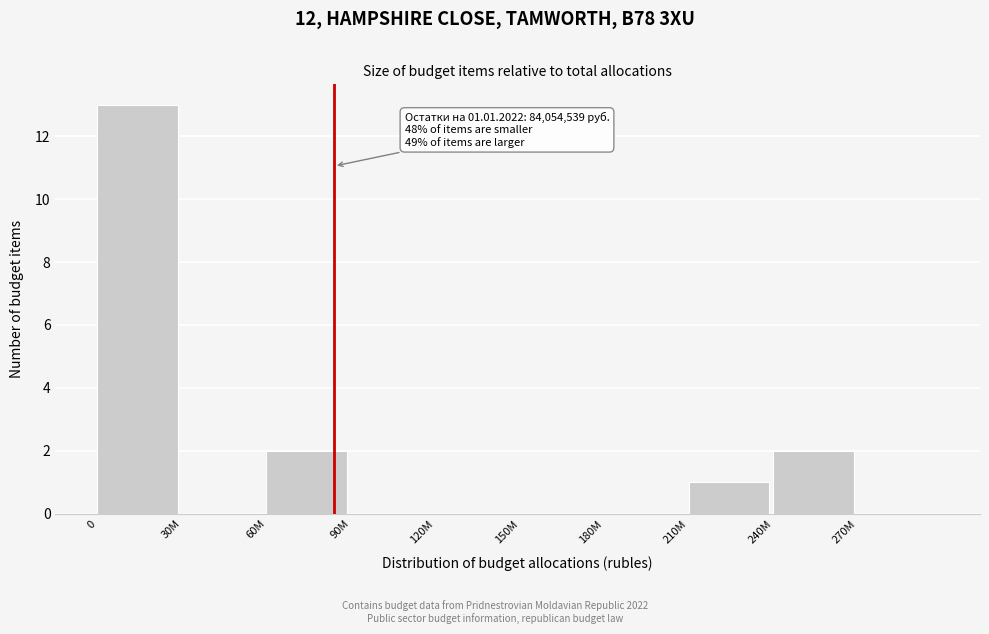

Reading right to left, what are all the values shown in this chart?

270M=0	240M=2	210M=1	180M=0	150M=0	120M=0	90M=0	60M=2	30M=0	0=13